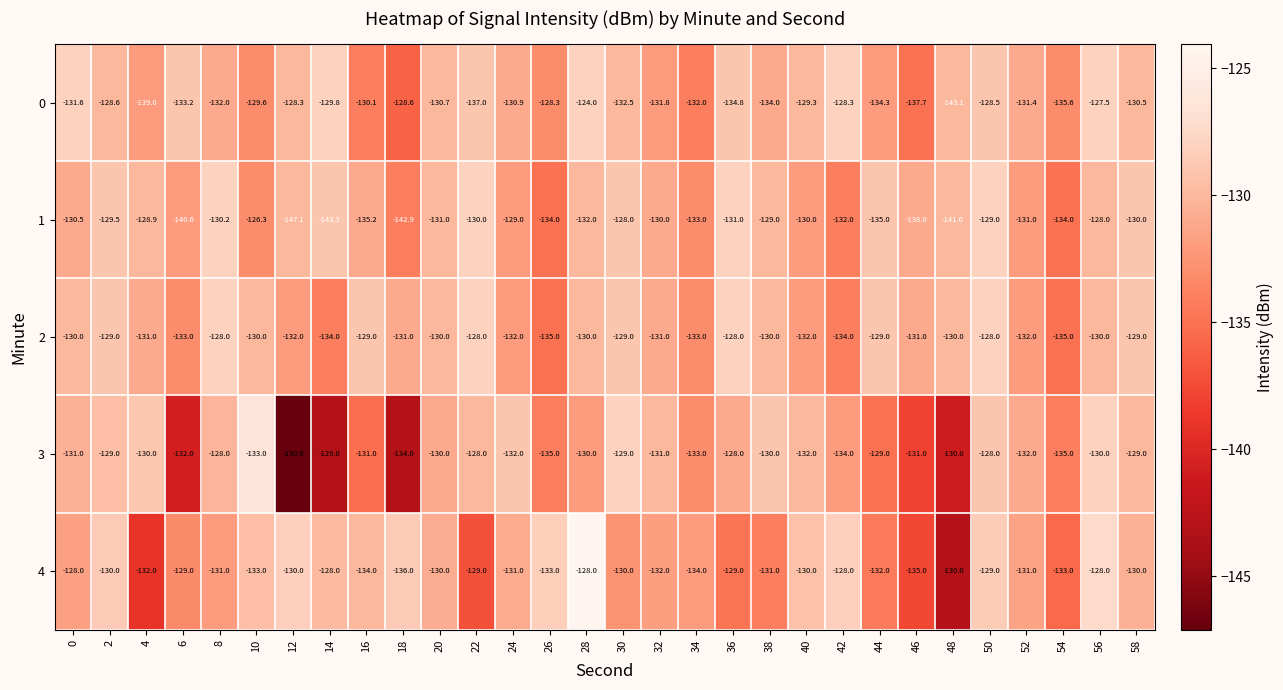

What is the total value across all series at 20?

-651.7